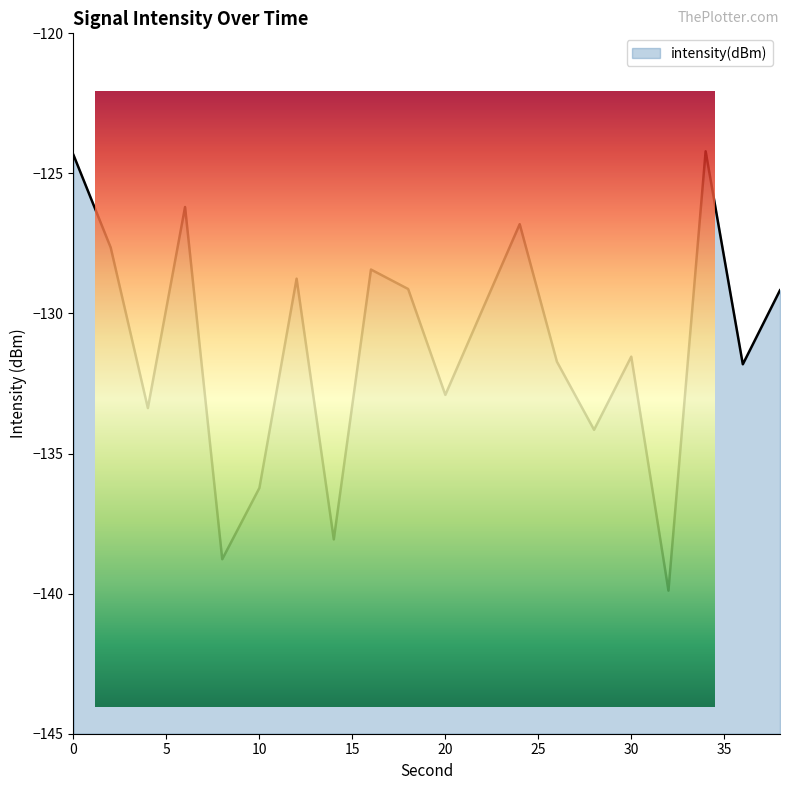

At which category does the data reach its first local peak?

6